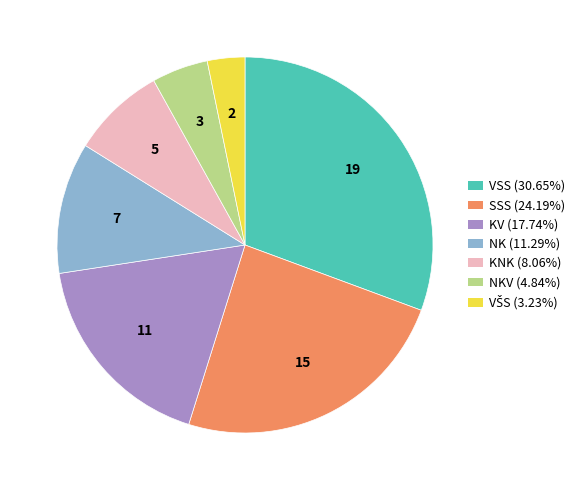

How many segments does this pie chart have?

7